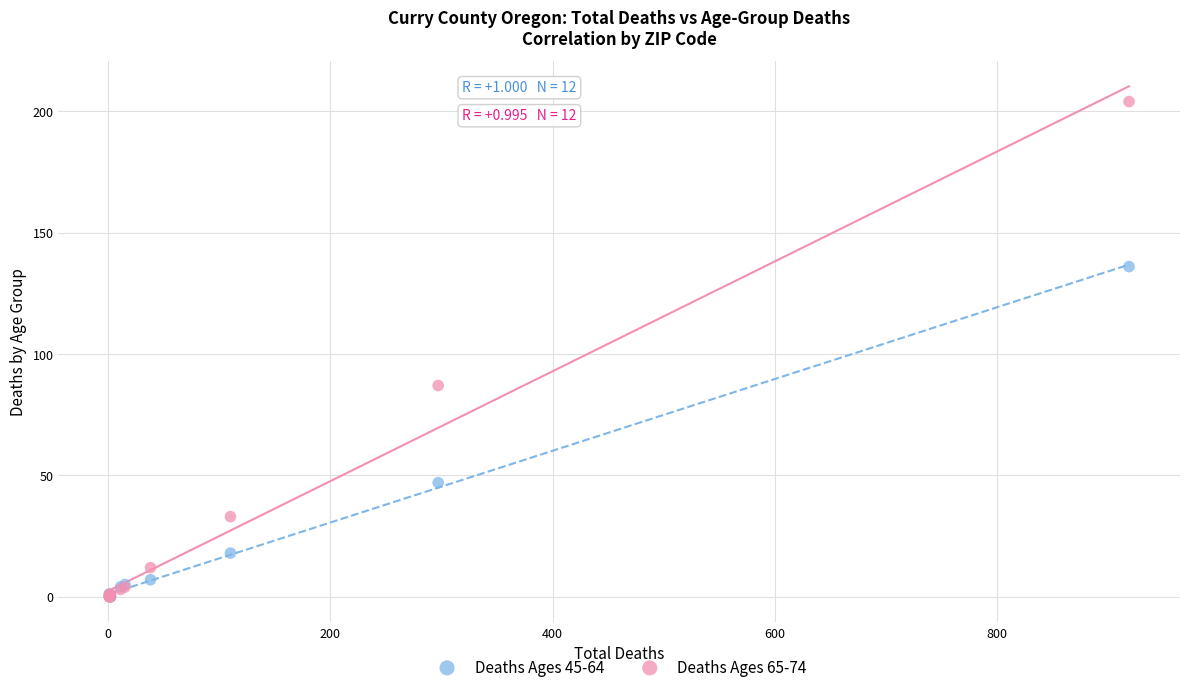

Which series has the widest spread of Y values?

Deaths Ages 65-74